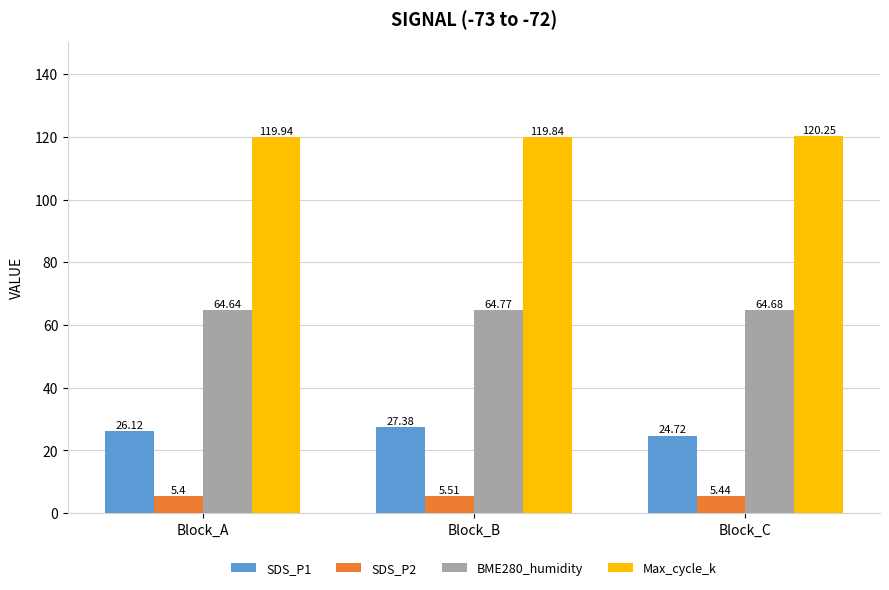

What are all the series names shown in the legend?

SDS_P1, SDS_P2, BME280_humidity, Max_cycle_k